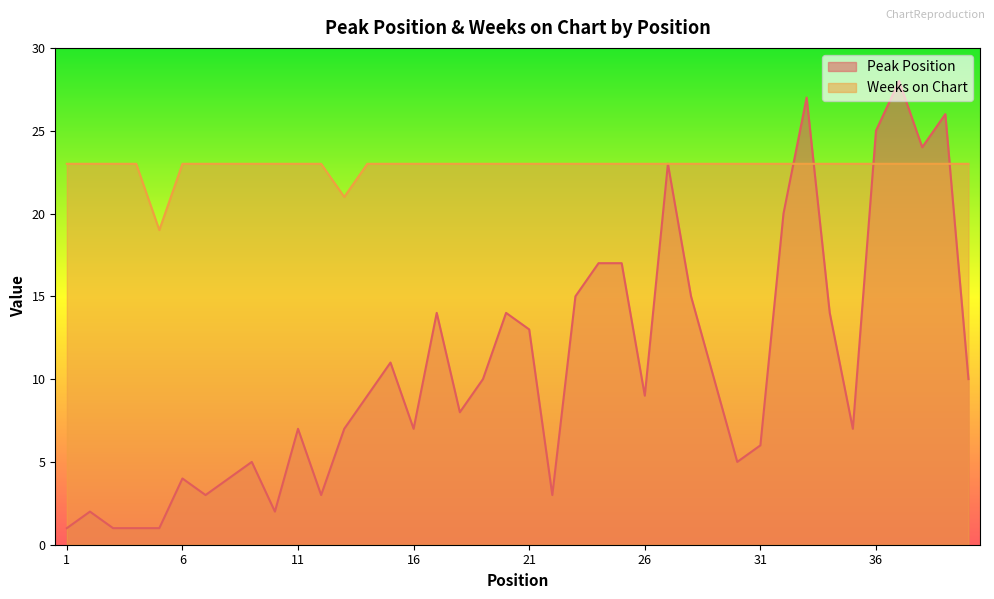

How many Weeks on Chart values are between 23 and 24?

38